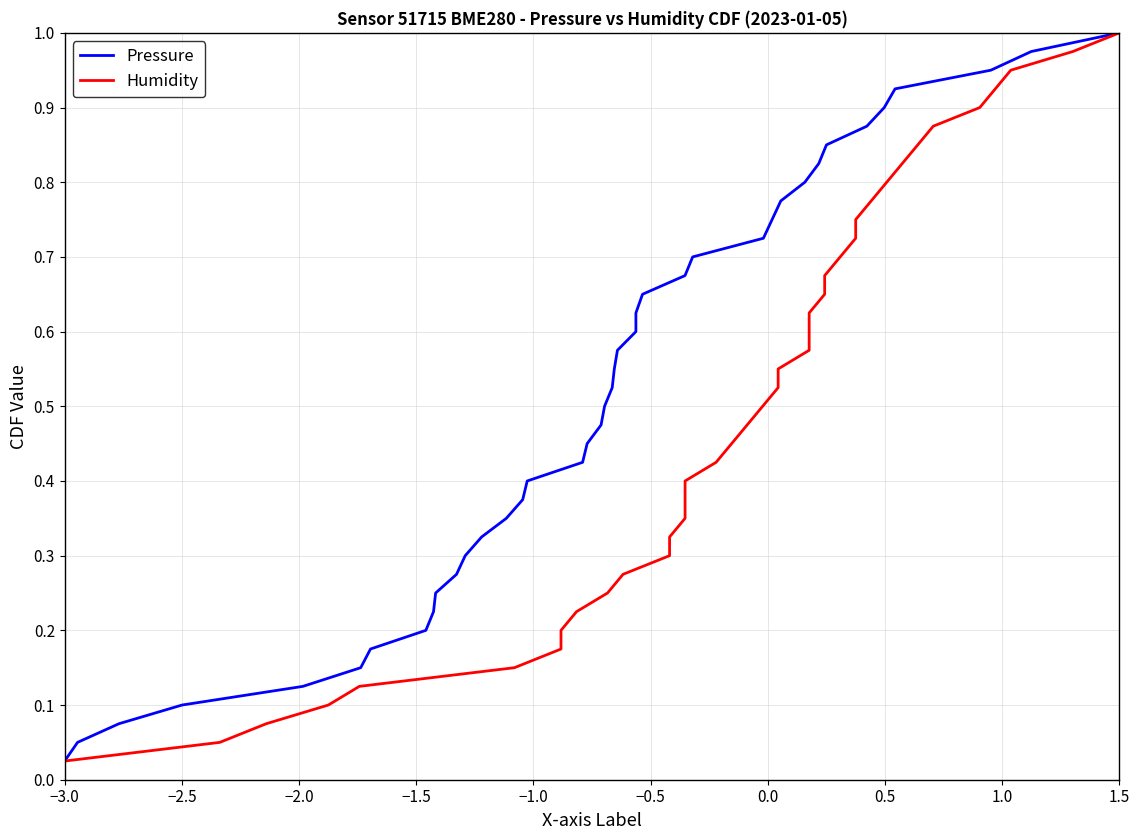

True or false: Humidity and Pressure intersect in this chart.

False